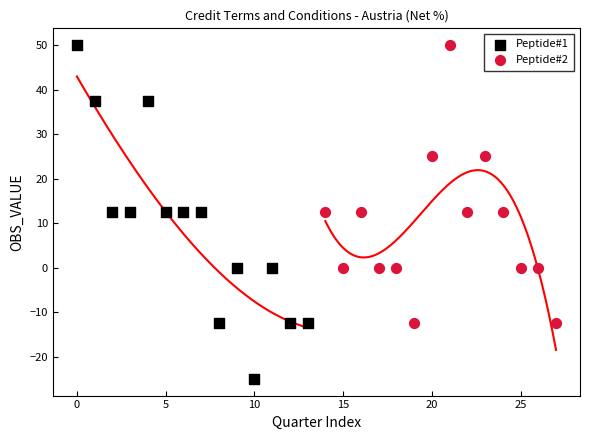

Which series contains the lowest Y value?

Peptide#1